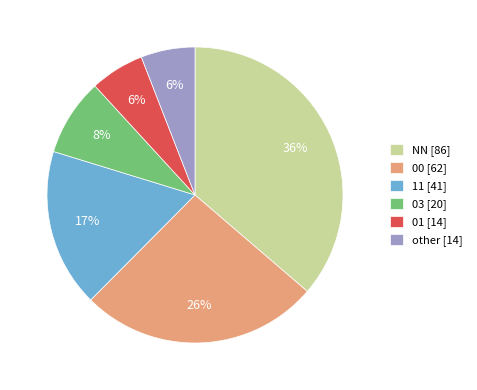

To the nearest percent, what is the average slice percentage?

17%